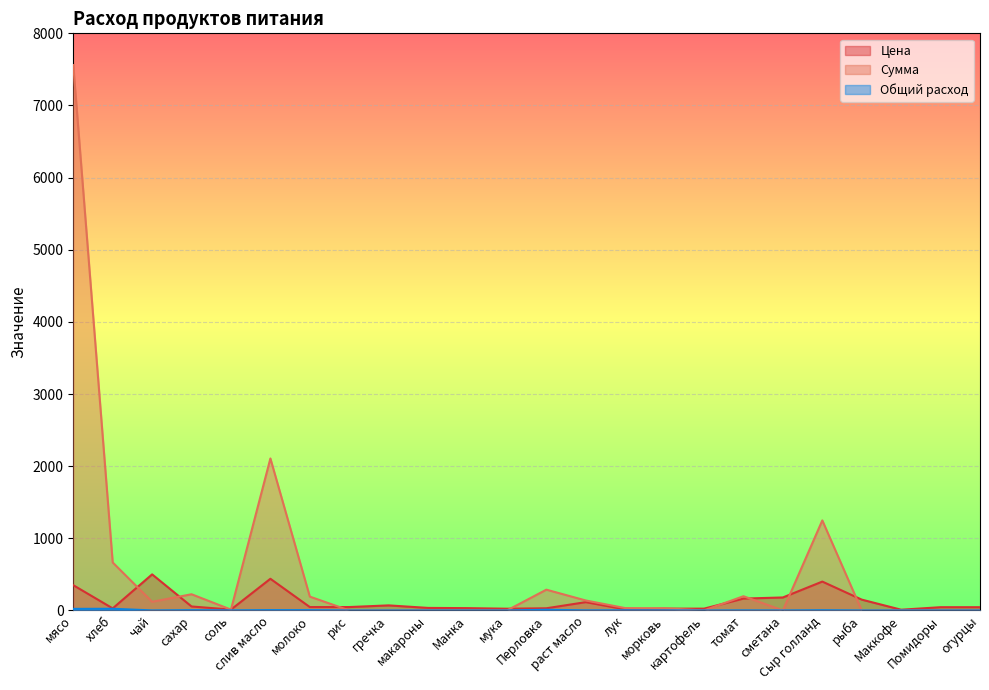

Reading right to left, transcribe all the data shown in this chart.

Цена: огурцы=45.0	Помидоры=45.0	Маккофе=10.0	рыба=150.0	Сыр голланд=400.0	сметана=180.0	томат=164.3	картофель=25.0	морковь=25.0	лук=15.0	раст масло=115.0	Перловка=30.0	мука=24.0	Манка=32.0	макароны=35.0	гречка=70.0	рис=47.0	молоко=47.0	слив масло=438.9	соль=12.0	сахар=55.0	чай=500.0	хлеб=28.6	мясо=350.0
Сумма: огурцы=0.0	Помидоры=0.0	Маккофе=0.0	рыба=0.0	Сыр голланд=1248.0	сметана=0.0	томат=197.1	картофель=0.0	морковь=30.0	лук=32.4	раст масло=138.0	Перловка=288.0	мука=0.0	Манка=0.0	макароны=0.0	гречка=0.0	рис=0.0	молоко=191.8	слив масло=2106.7	соль=11.5	сахар=224.4	чай=120.0	хлеб=665.1	мясо=7560.0
Общий расход: огурцы=0.0	Помидоры=0.0	Маккофе=0.0	рыба=0.0	Сыр голланд=3.1	сметана=0.0	томат=1.2	картофель=0.0	морковь=1.2	лук=2.2	раст масло=1.2	Перловка=9.6	мука=0.0	Манка=0.0	макароны=0.0	гречка=0.0	рис=0.0	молоко=4.1	слив масло=4.8	соль=1.0	сахар=4.1	чай=0.2	хлеб=23.3	мясо=21.6